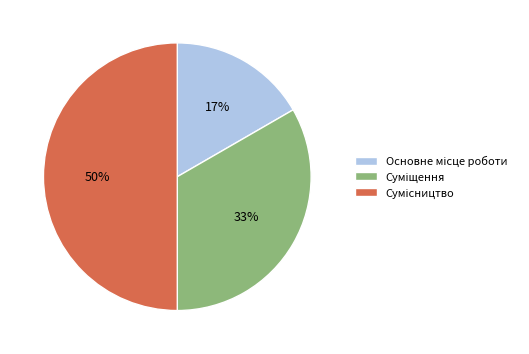

To the nearest percent, what is the average slice percentage?

33%